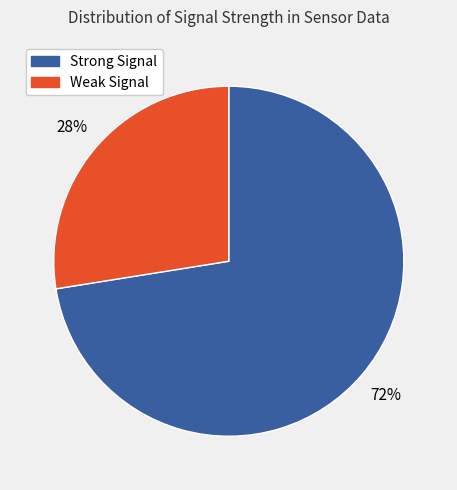

Is there any slice that represents more than half of the pie?

Yes